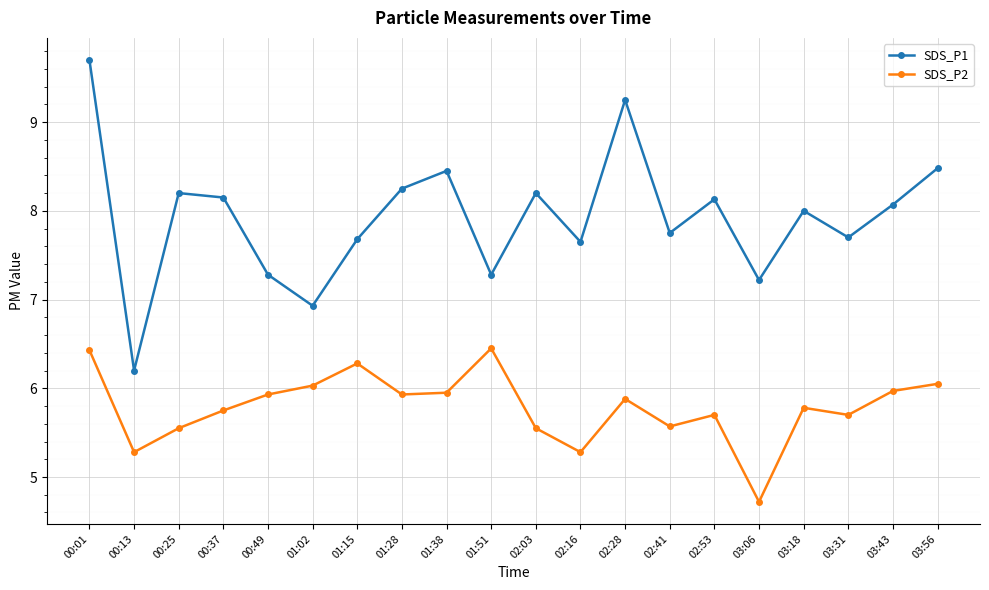

Which label corresponds to the smallest value in the chart?

03:06